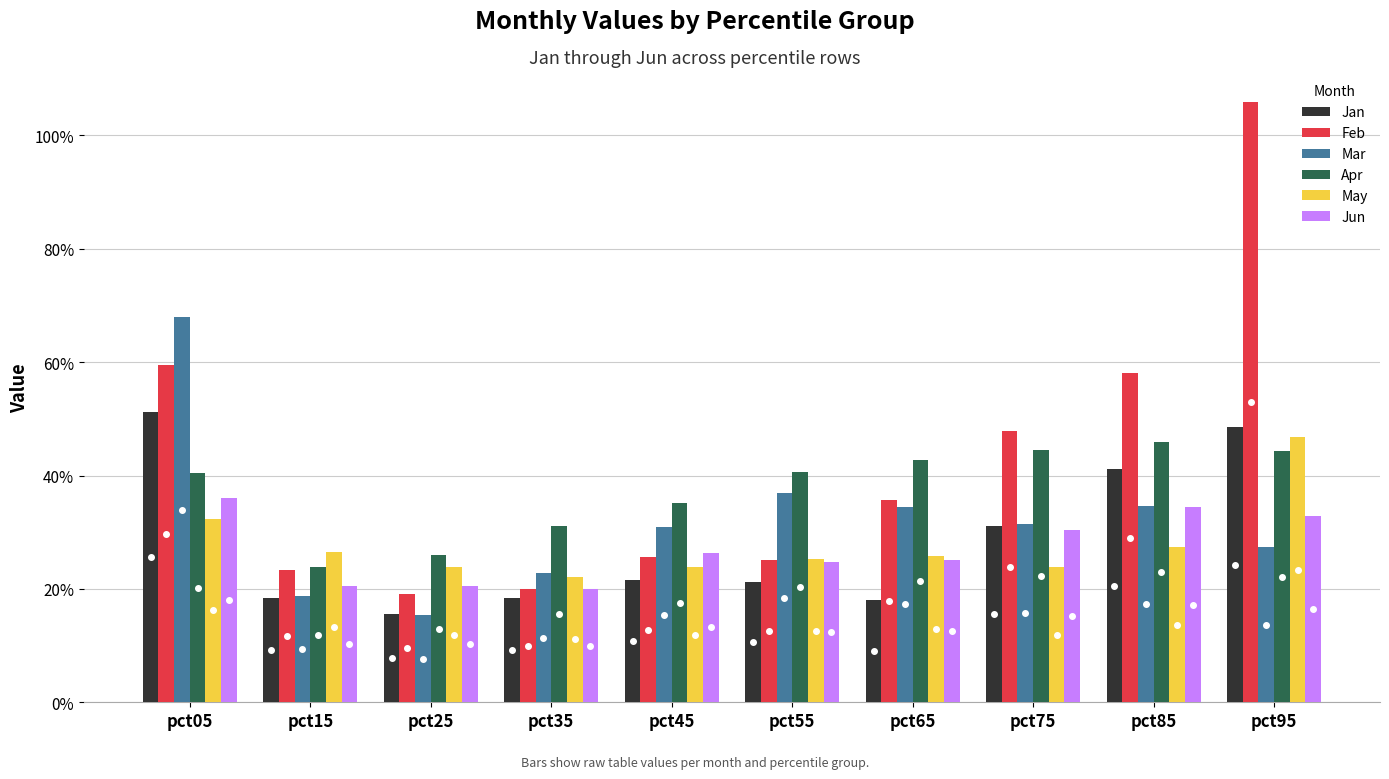

What are all the series names shown in the legend?

Jan, Feb, Mar, Apr, May, Jun